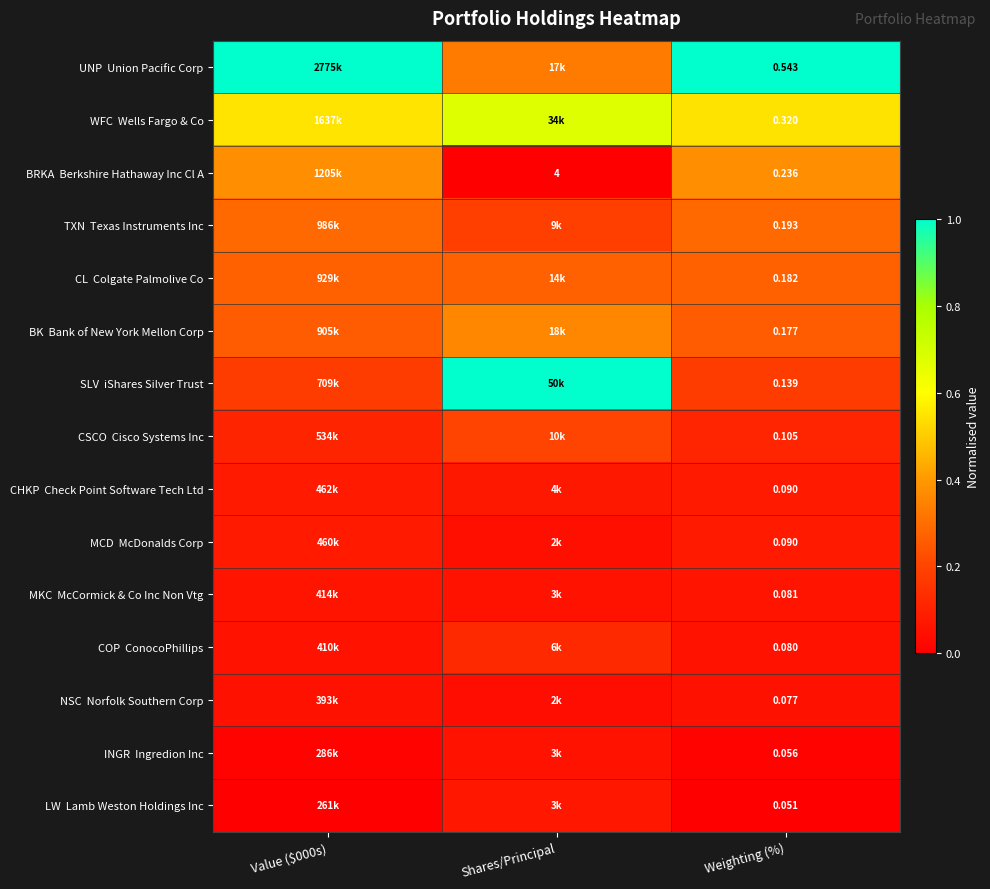

What is the total value across all series at Weighting (%)?

2.4